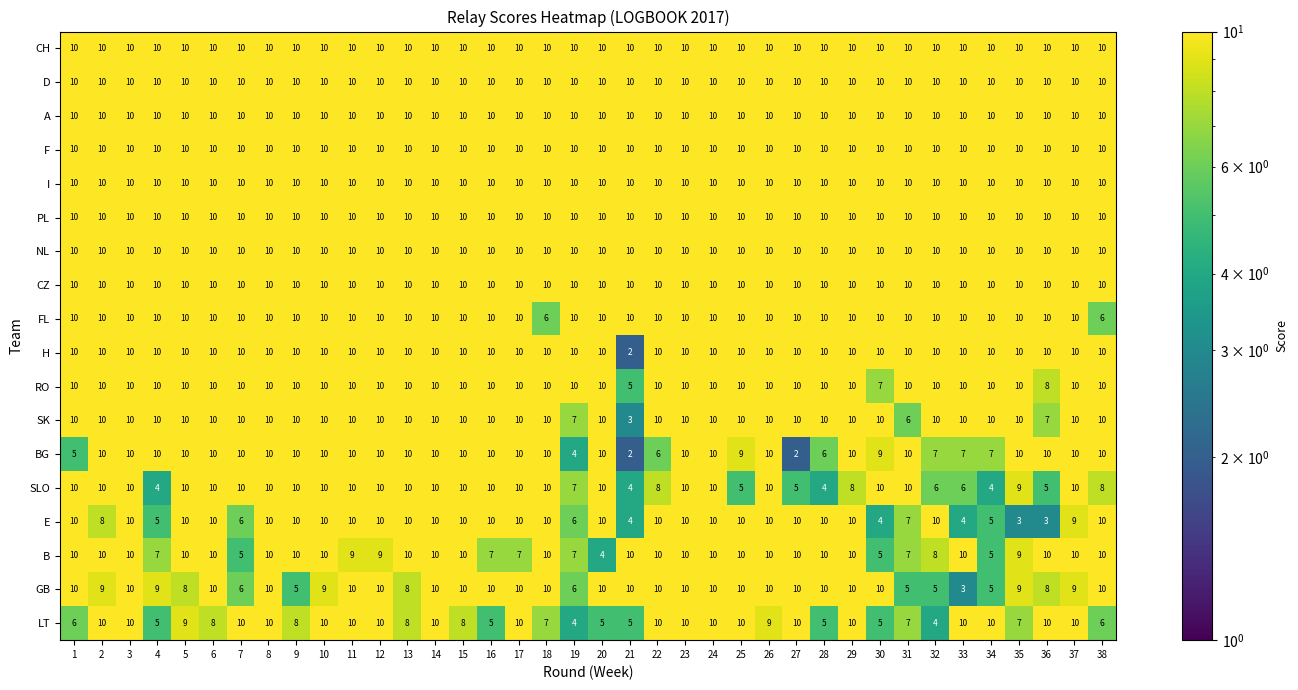

At how many categories does at least one series exceed 2?

38